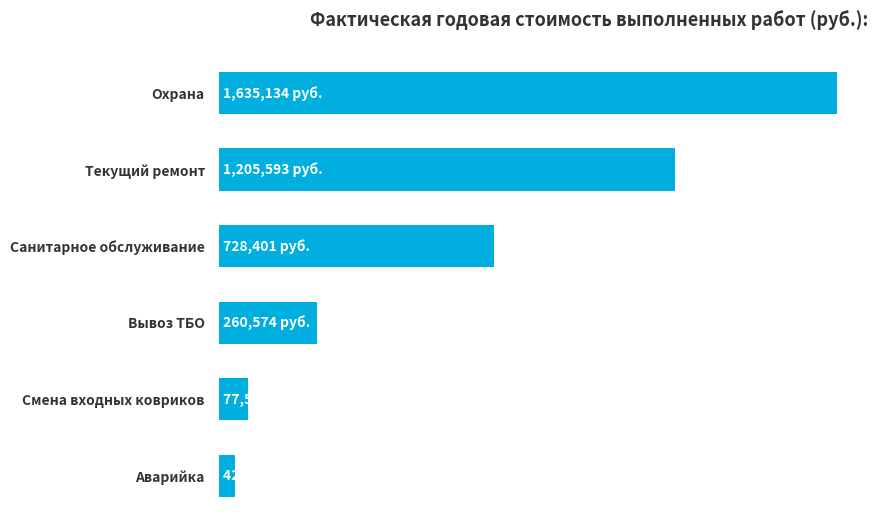

Rank the categories by value from lowest to highest.

Аварийка, Смена входных ковриков, Вывоз ТБО, Санитарное обслуживание, Текущий ремонт, Охрана